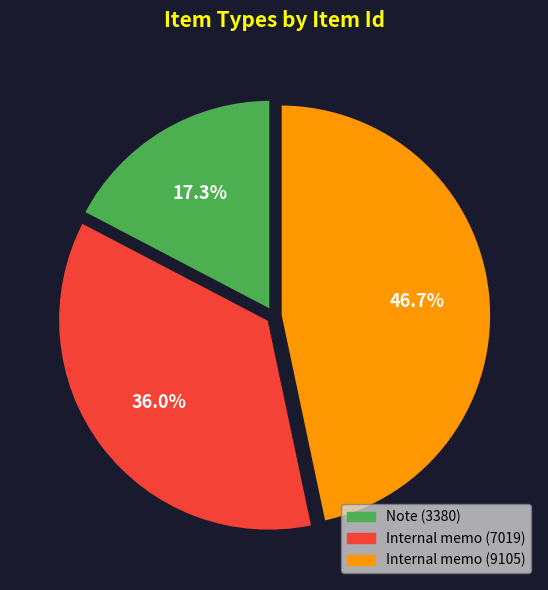

Count the number of slices in the pie.

3